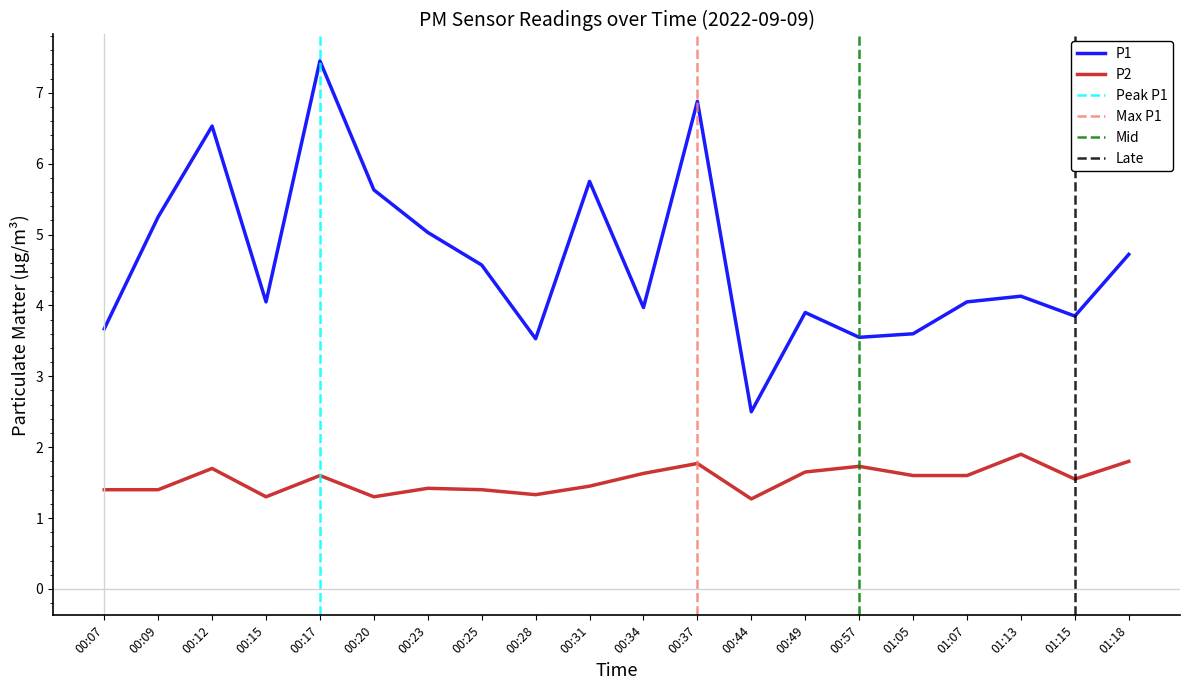

What value does the P1 series have at 00:07?

3.7